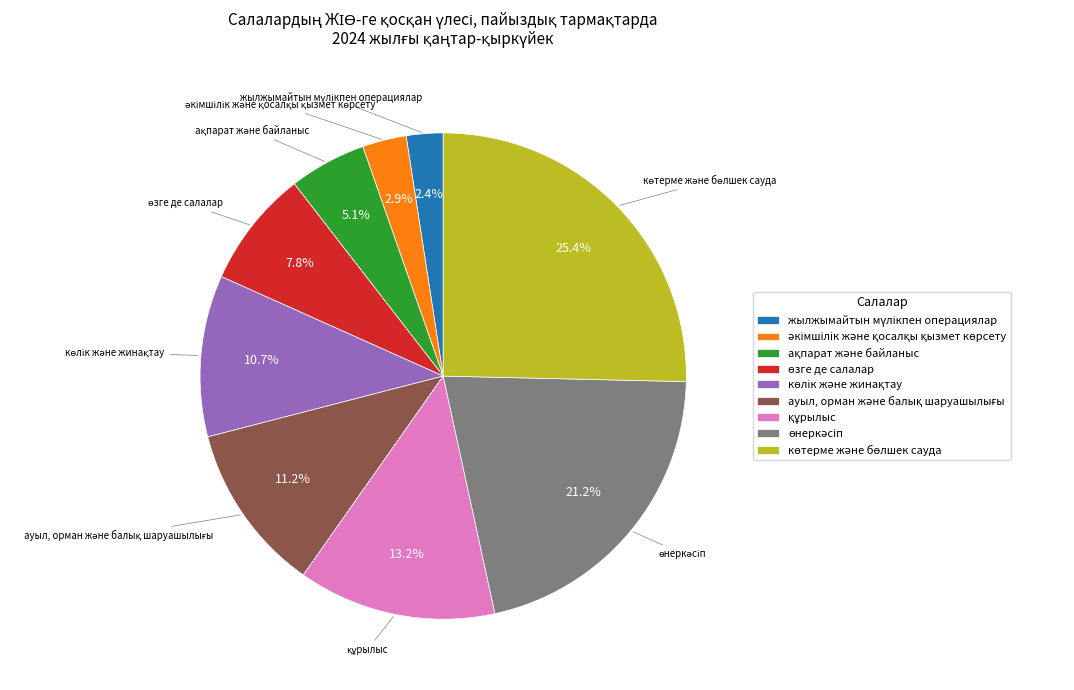

Is there a majority slice in this chart?

No